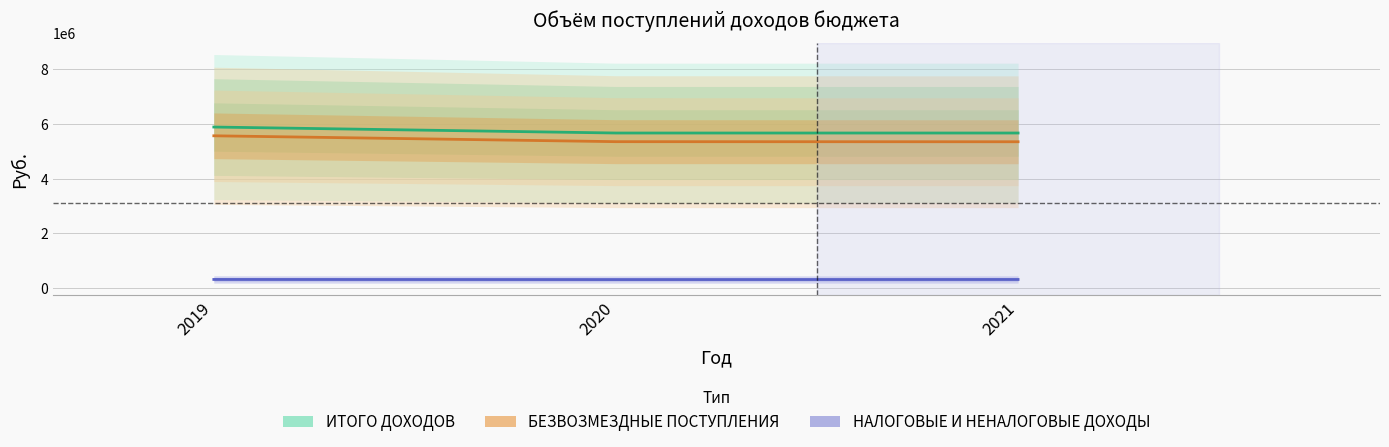

Which category has the highest value in the ИТОГО ДОХОДОВ series?

2019